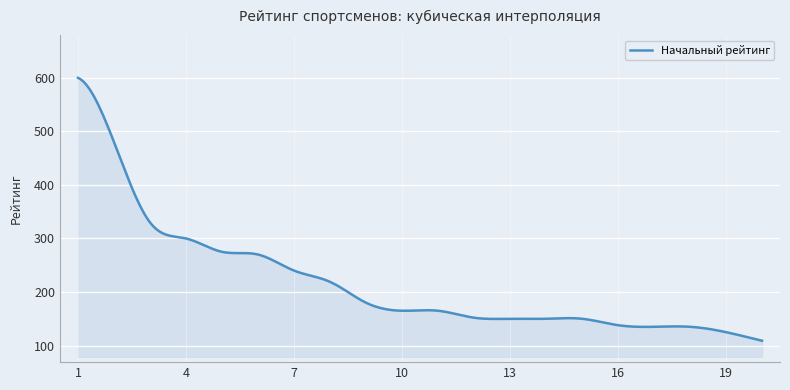

What is the difference between the maximum and minimum values?

491.0